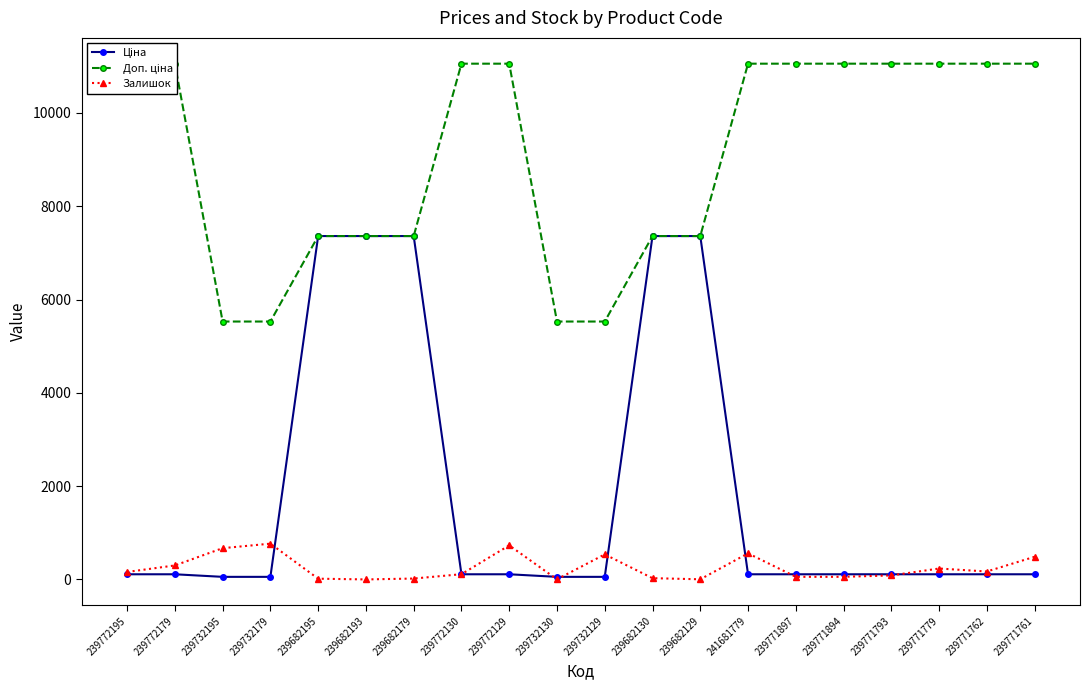

What is the label of the 13th point from the left?

239682129